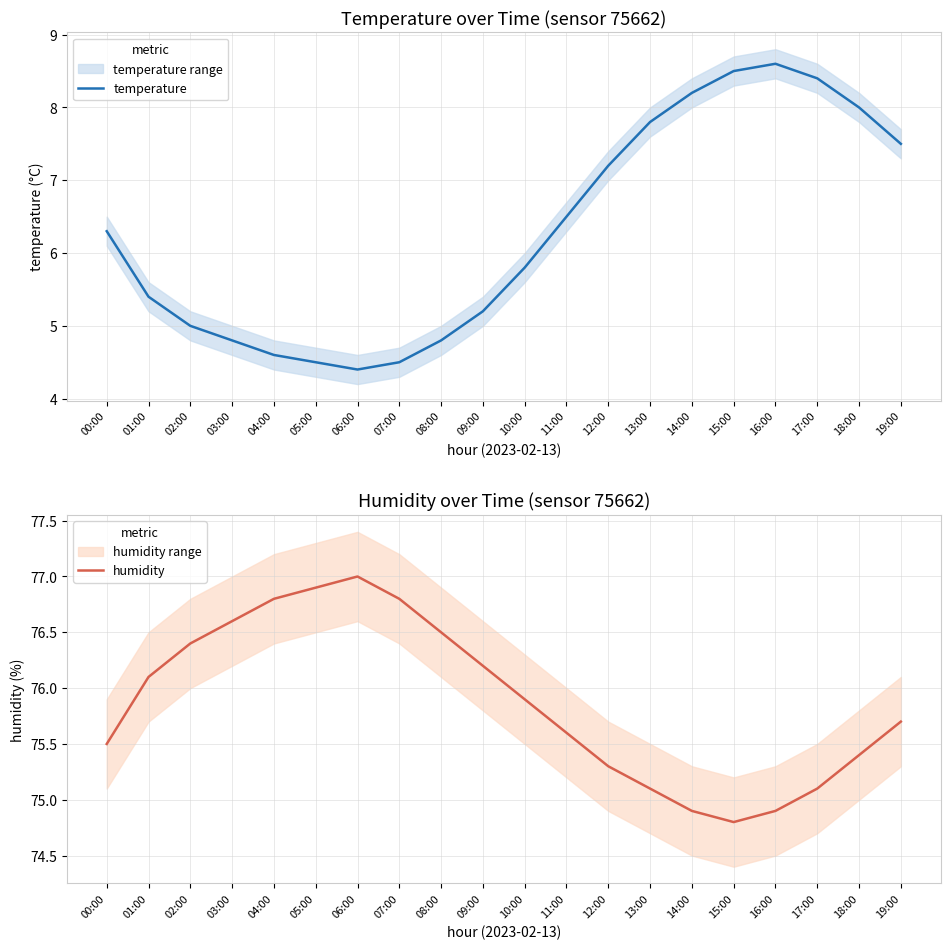

Where is humidity nearest to the value 75?

13:00